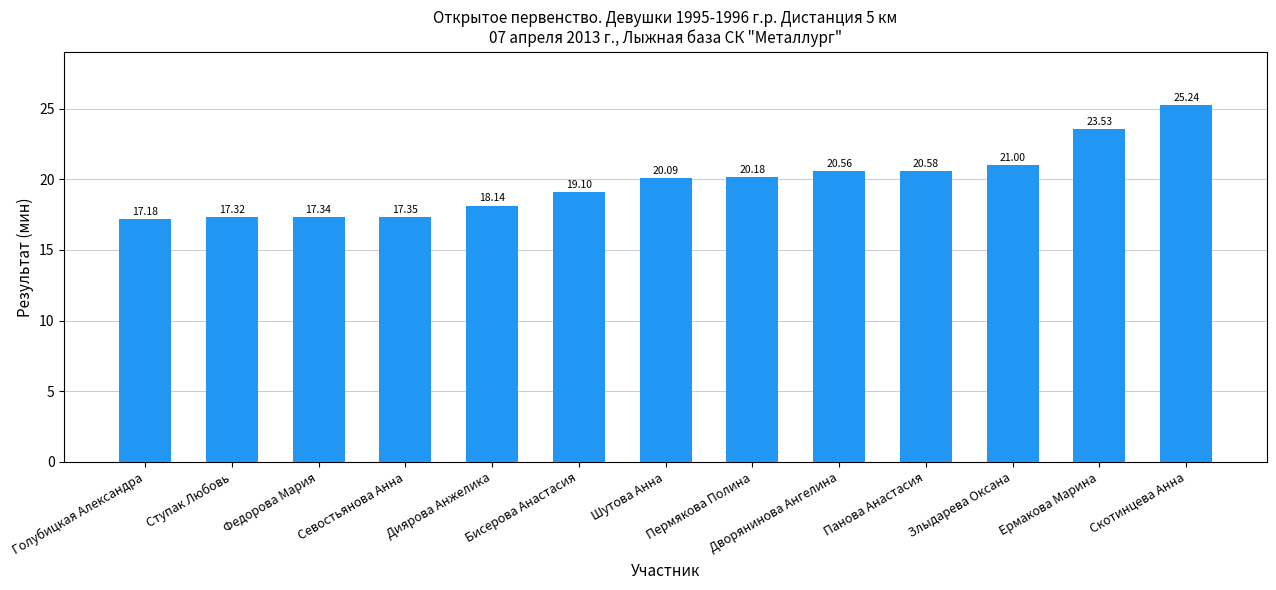

How many bars are there in total?

13